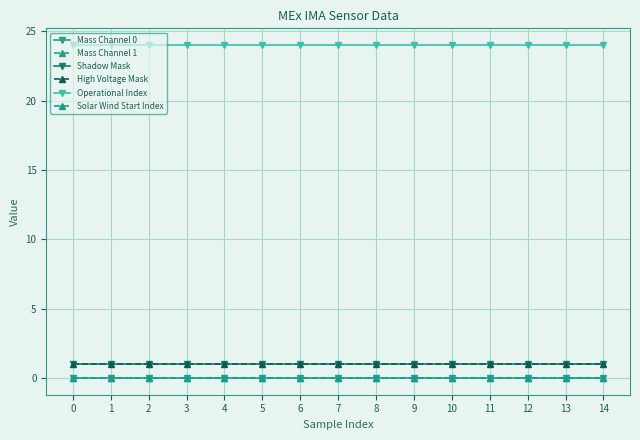

Does the chart have visible grid lines?

Yes